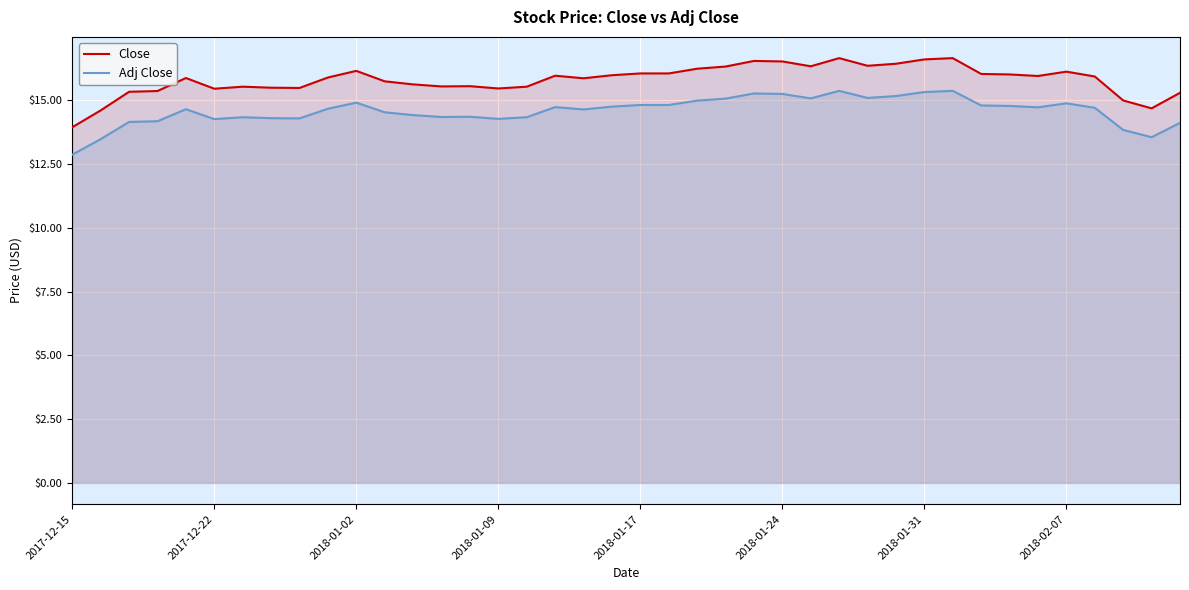

How many data points in Close are above 15?

36